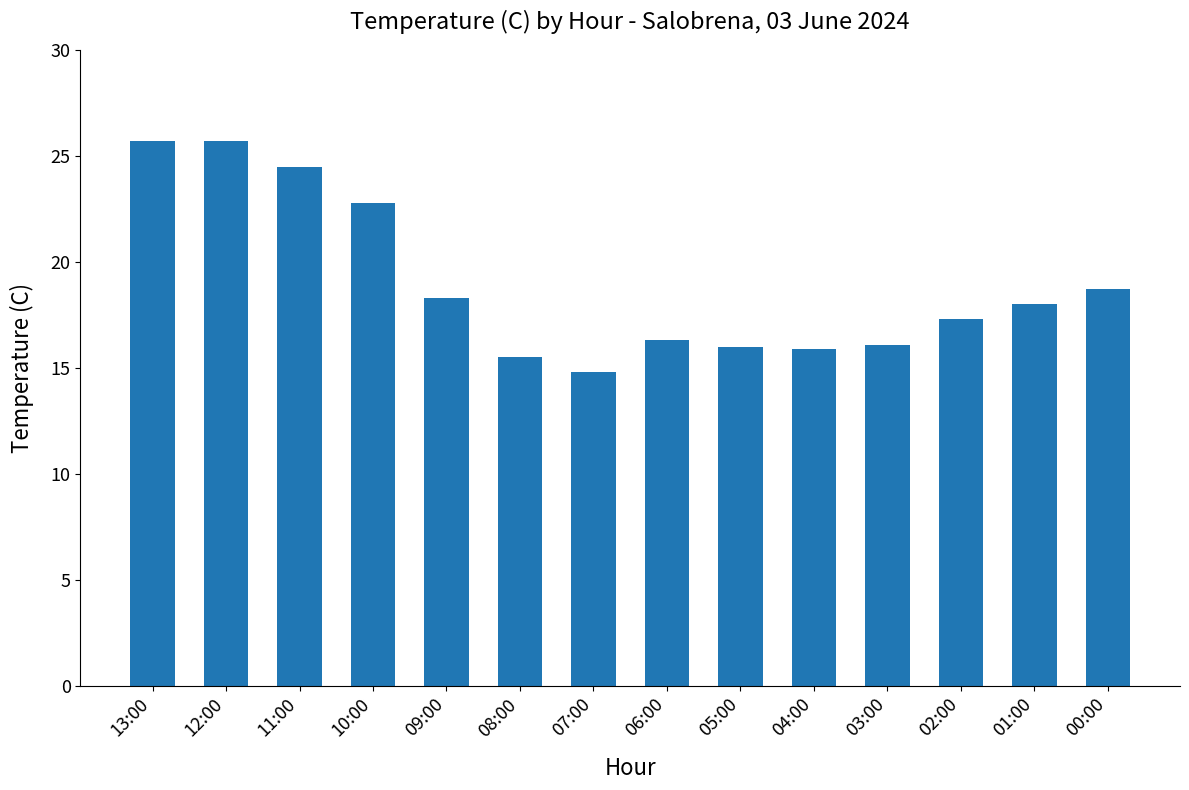

What is the greatest value displayed?

25.7